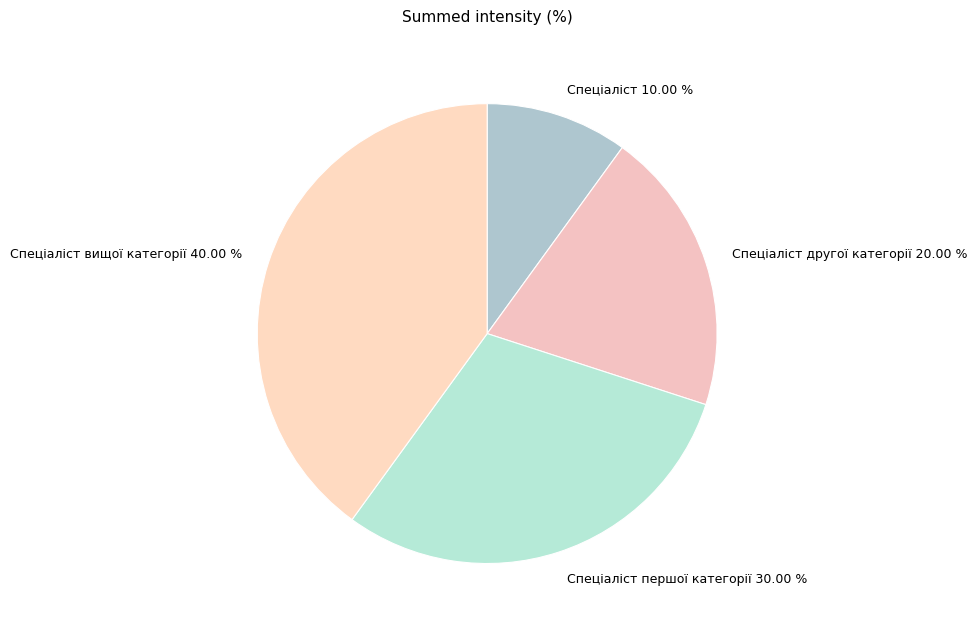

Which category has the biggest portion of the pie?

Спеціаліст вищої категорії